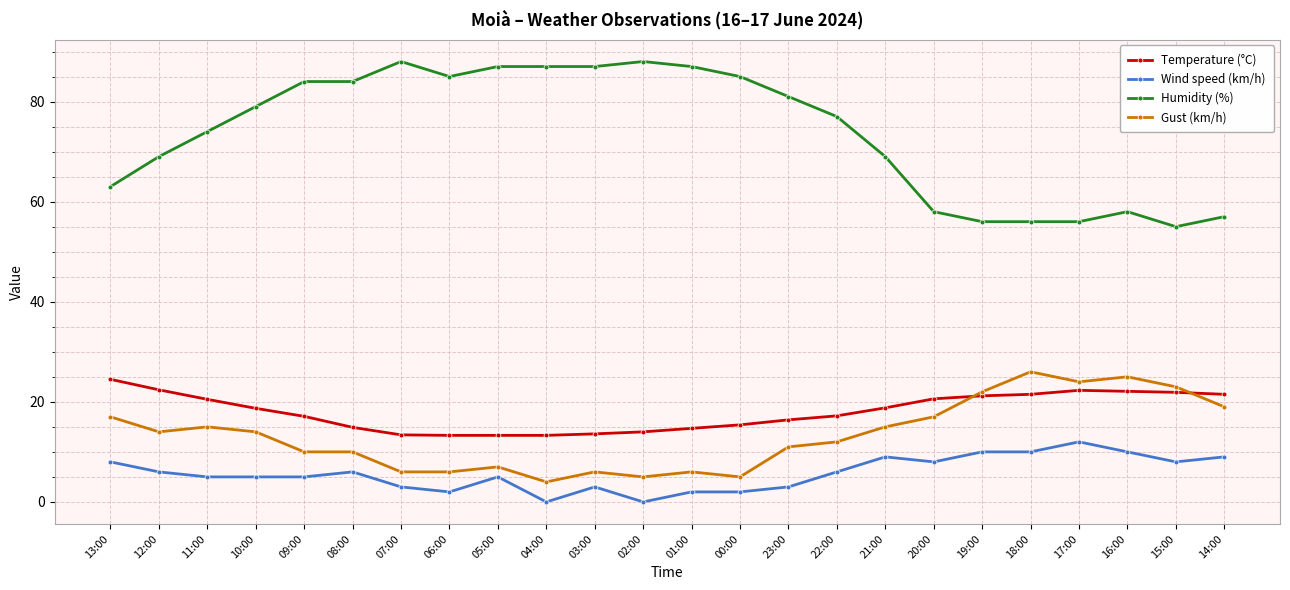

The value of Gust (km/h) at 08:00 is 10.0. True or false?

True